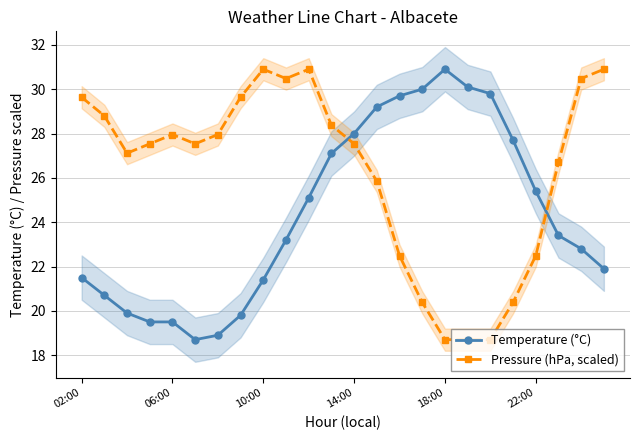

After their last crossing, which series has the higher values: Pressure (hPa, scaled) or Temperature (°C)?

Pressure (hPa, scaled)